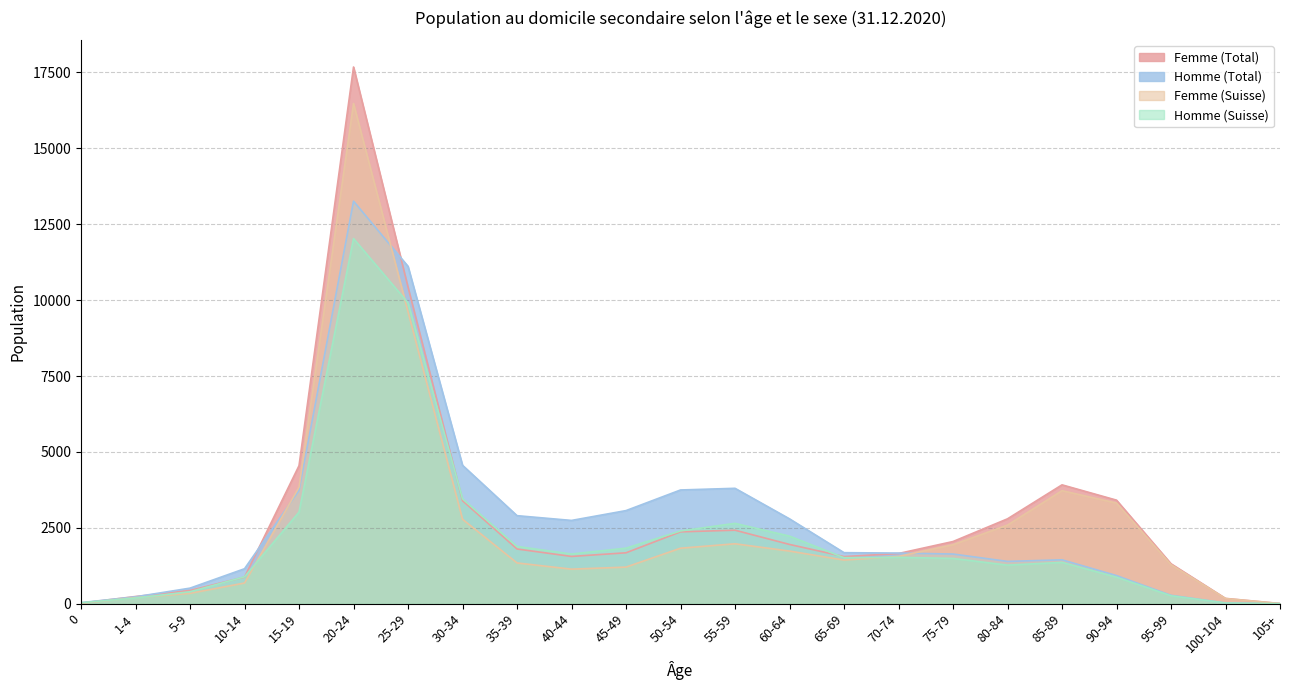

Between 75-79 and 50-54, which is larger?

50-54